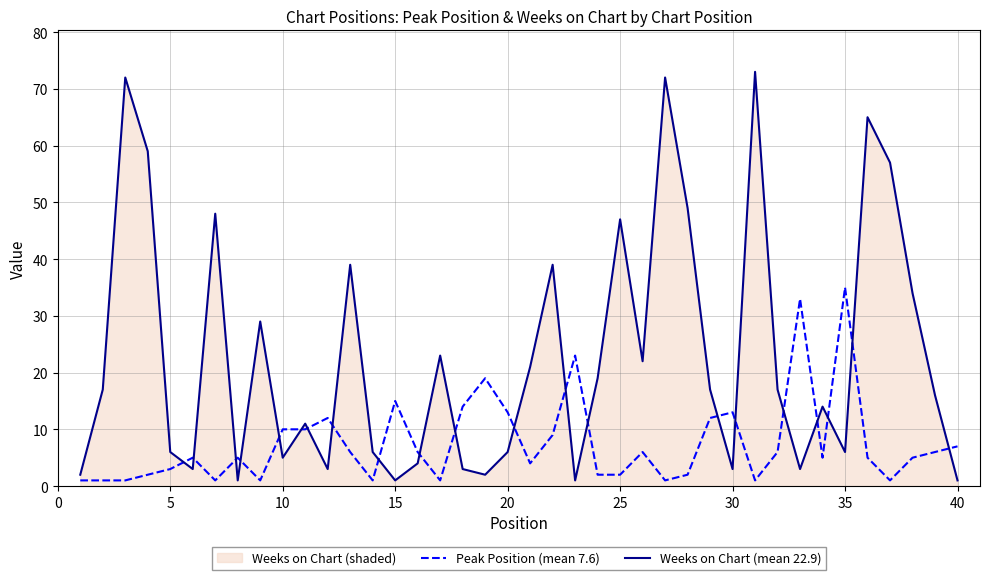

Which series ends up on top after the final intersection of Weeks on Chart (mean 22.9) and Peak Position (mean 7.6)?

Peak Position (mean 7.6)